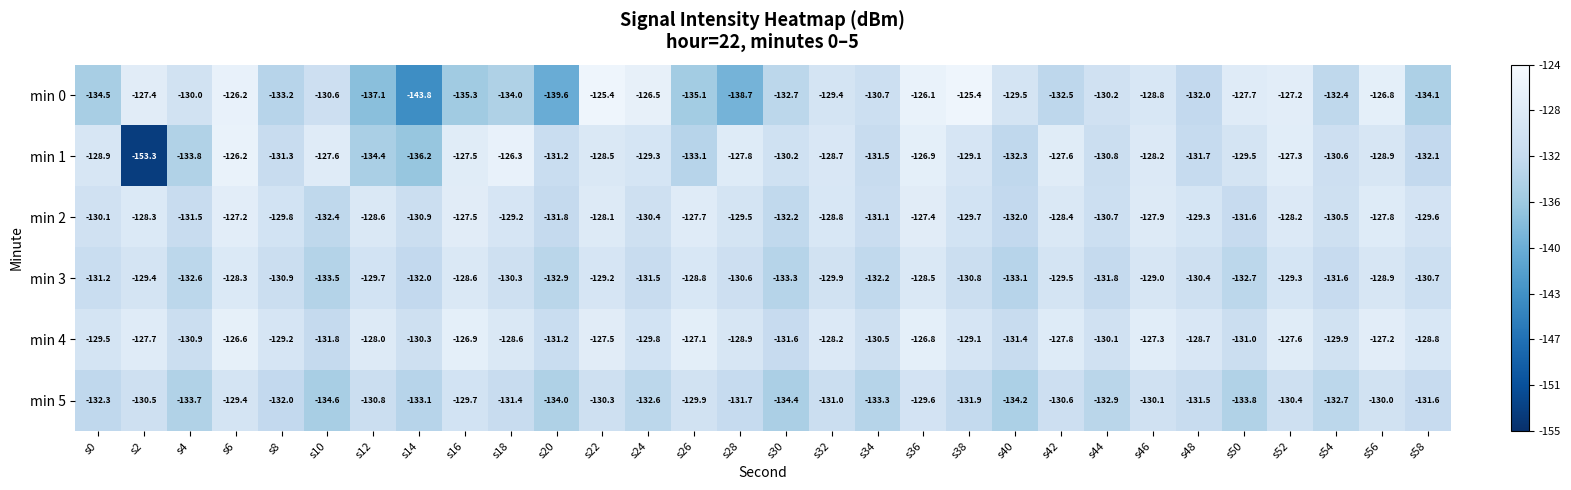

Which series has the largest total across all categories?

min 4